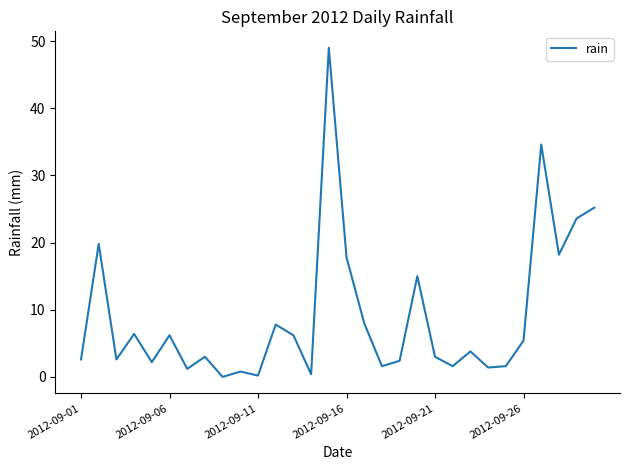

What is the difference between the maximum and minimum values?

49.0